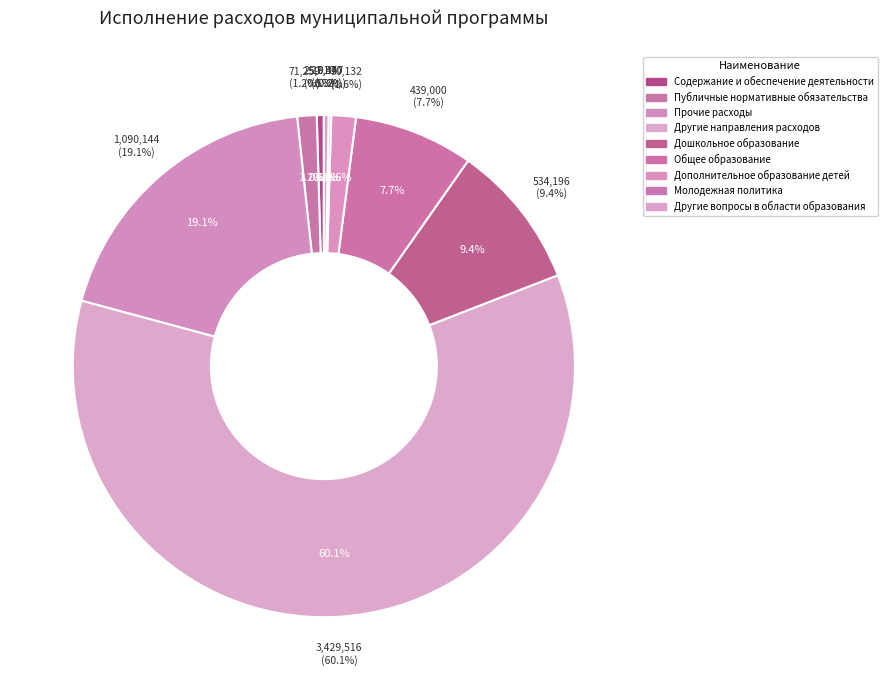

How many segments does this pie chart have?

9